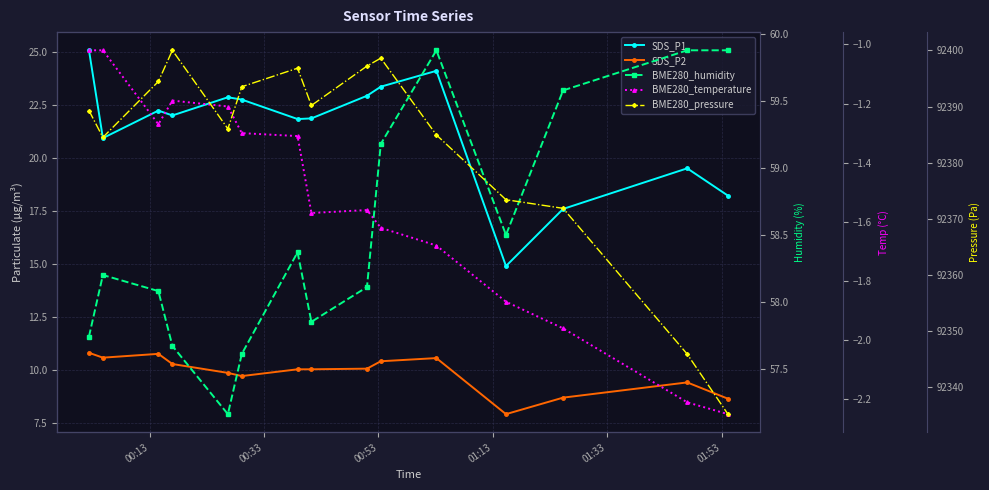

What is the value of the BME280_pressure point at the 14th from the left?

92345.8